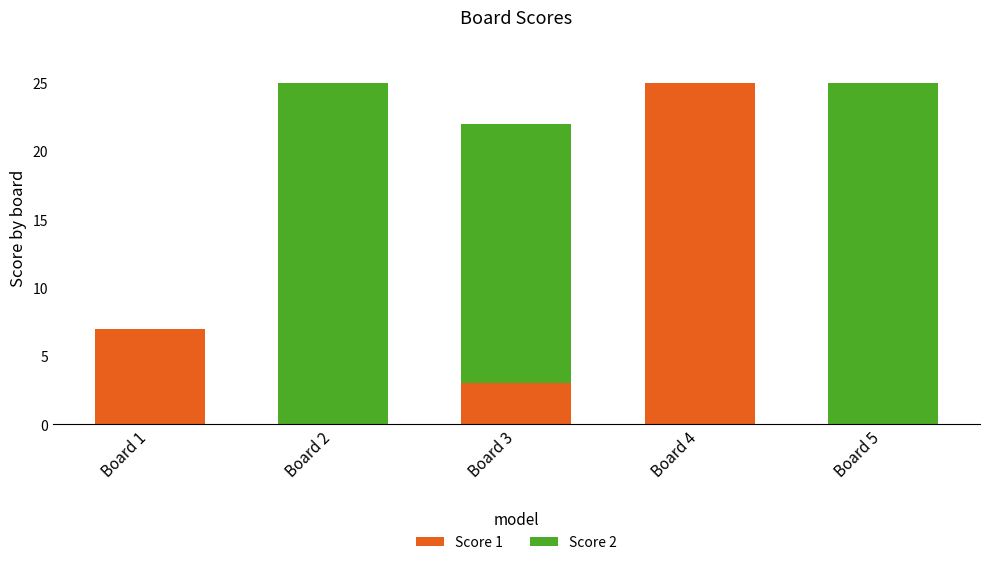

What is the sum of all Score 1 values?

35